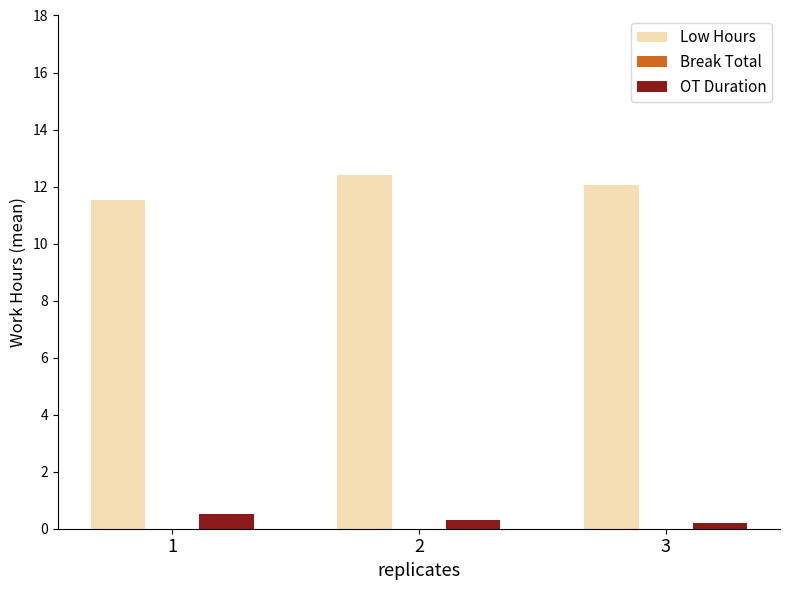

At 2, list the series in order from smallest to largest.

OT Duration, Low Hours